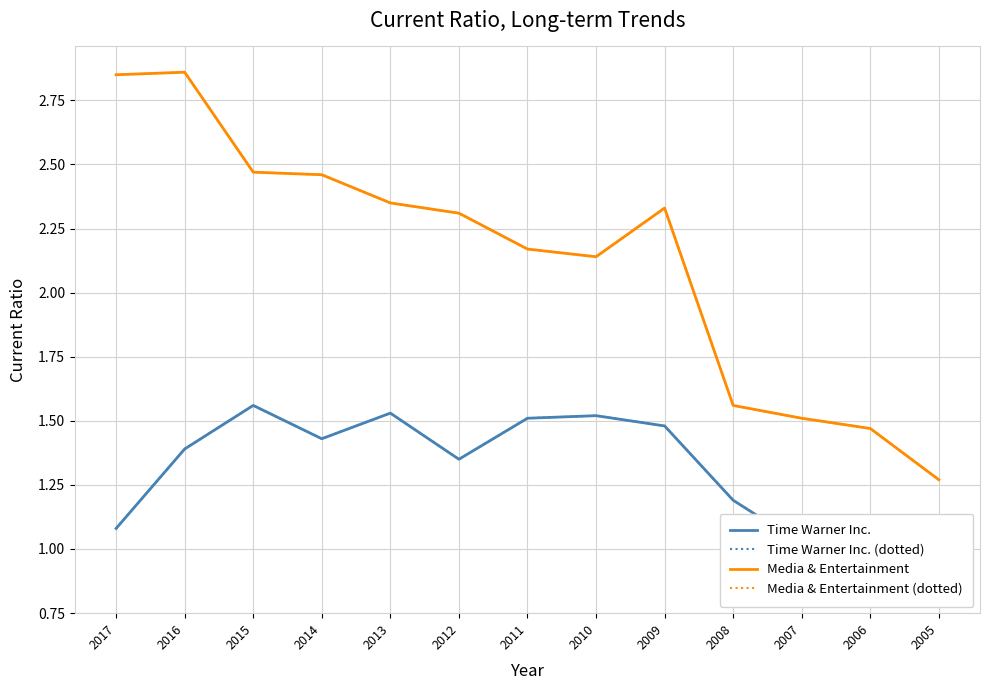

True or false: Media & Entertainment and Time Warner Inc. (dotted) cross at least once.

False